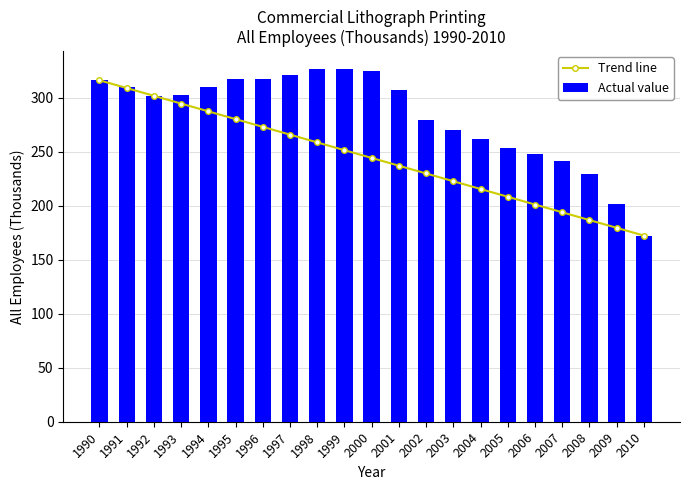

Reading left to right, list all the values displayed in this chart.

Trend line: 316.3	309.1	301.9	294.7	287.5	280.3	273.2	266.0	258.8	251.6	244.4	237.2	230.0	222.8	215.6	208.4	201.2	194.0	186.8	179.7	172.5
Actual value: 316.3	310.1	301.9	303.1	310.2	317.3	317.8	321.4	326.9	326.3	324.8	307.6	279.7	270.6	261.6	253.2	248.2	241.7	229.1	201.3	172.5